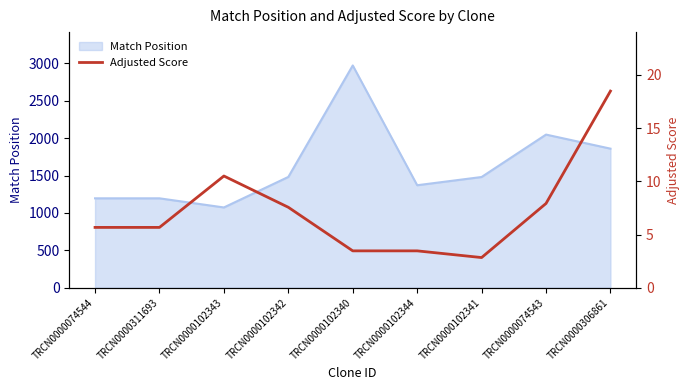

At which label does Match Position reach its minimum?

TRCN0000102343